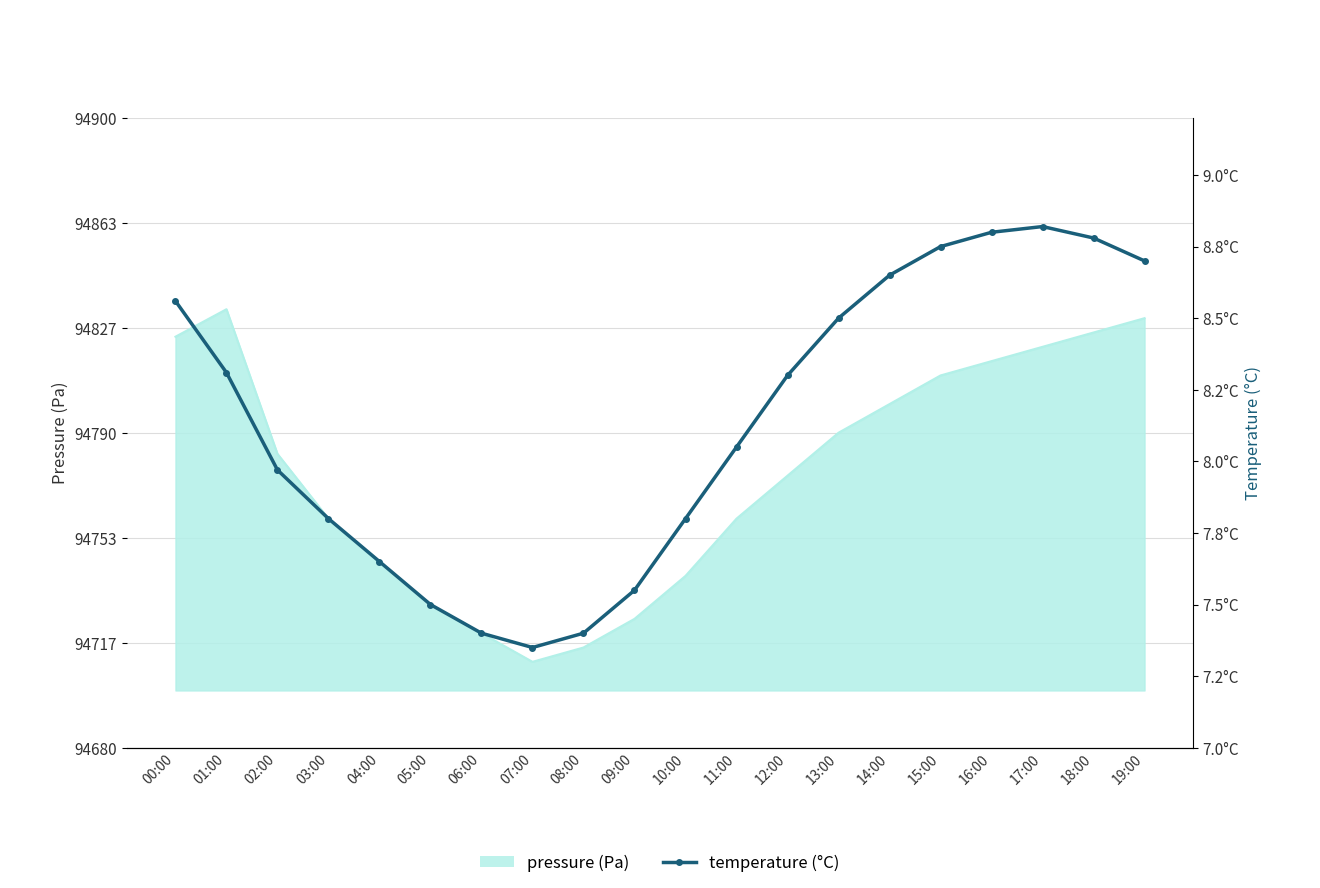

At which category does the chart reach its peak across all series?

17:00